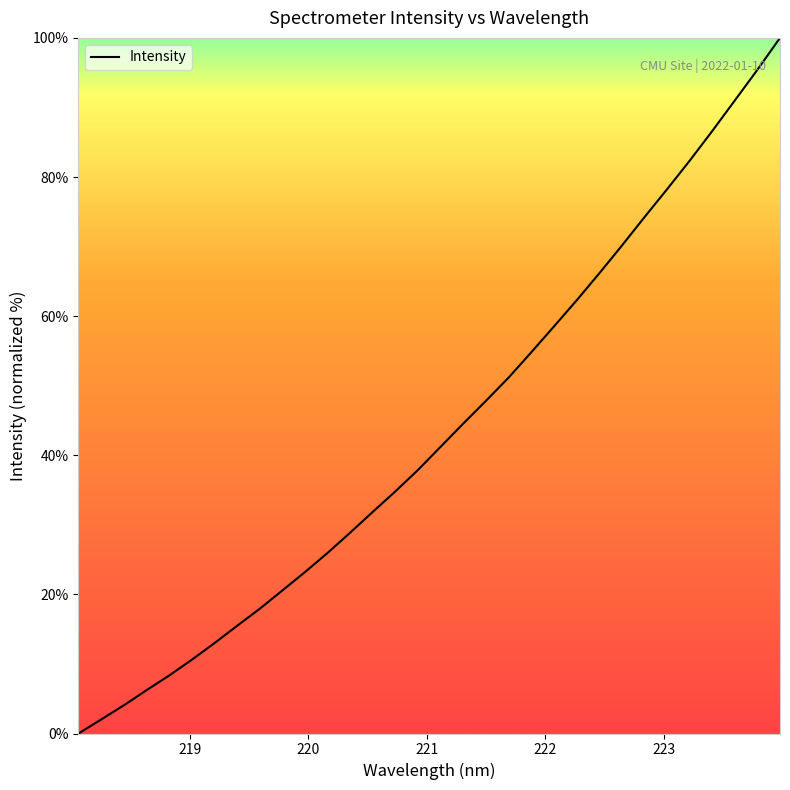

What is the difference between the maximum and minimum values?

100.0